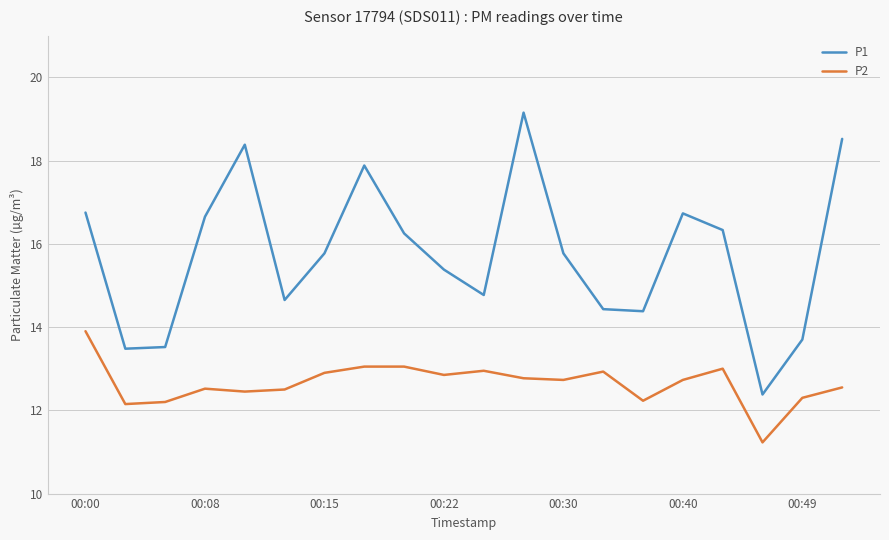

List the series in order of their overall mean, lowest first.

P2, P1